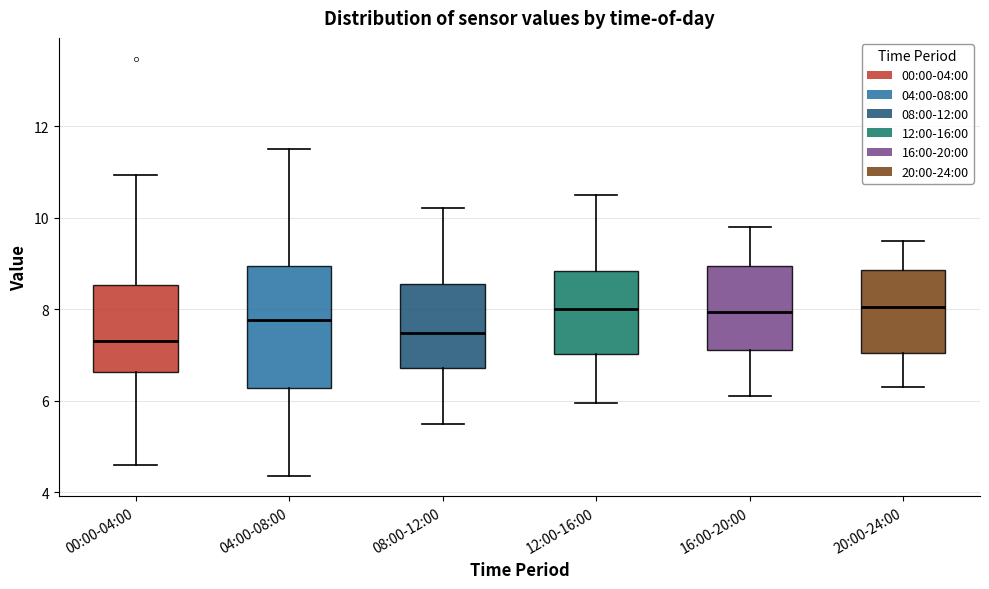

Reading left to right, transcribe this box plot: for each box, give where its median line is, the range the box spans, and where its two whiskers end, as read against the y-axis. The values are not printed on the chart, so give them approximately, as read against the axis.

00:00-04:00: median 7.4, box 6.6 to 8.6, whiskers 4.6 to 11.0
04:00-08:00: median 7.8, box 6.2 to 9.0, whiskers 4.4 to 11.6
08:00-12:00: median 7.4, box 6.8 to 8.6, whiskers 5.6 to 10.2
12:00-16:00: median 8.0, box 7.0 to 8.8, whiskers 6.0 to 10.6
16:00-20:00: median 8.0, box 7.2 to 9.0, whiskers 6.2 to 9.8
20:00-24:00: median 8.0, box 7.0 to 8.8, whiskers 6.4 to 9.6